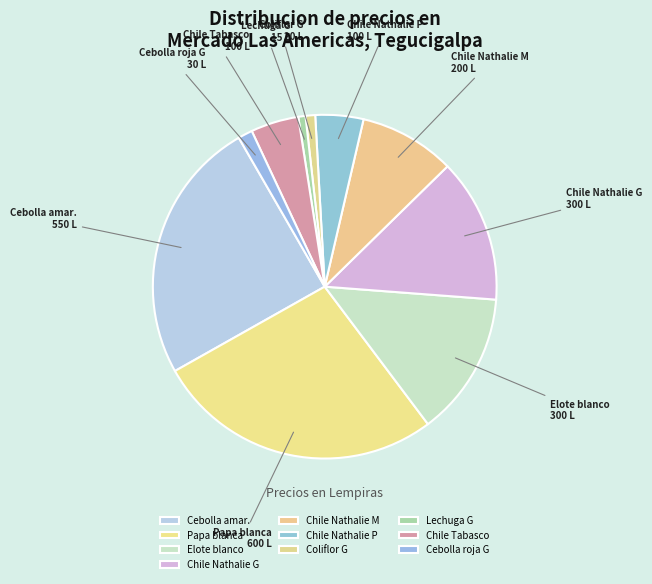

Do Papa blanca and Chile Tabasco together represent more than half of the pie?

No